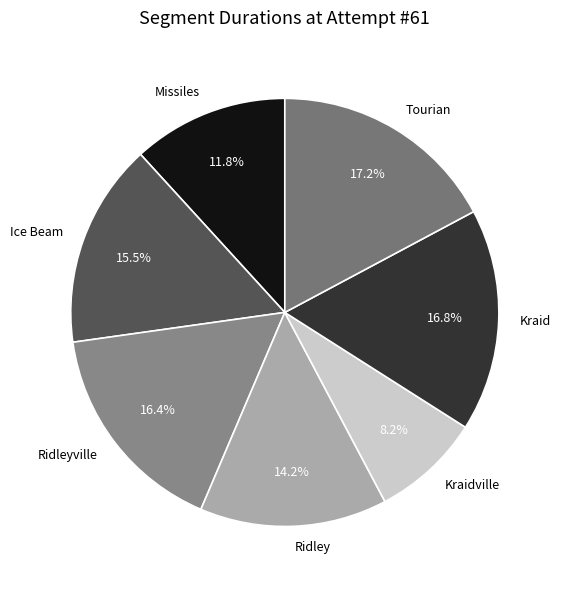

Which has a higher value, Missiles or Ice Beam?

Ice Beam